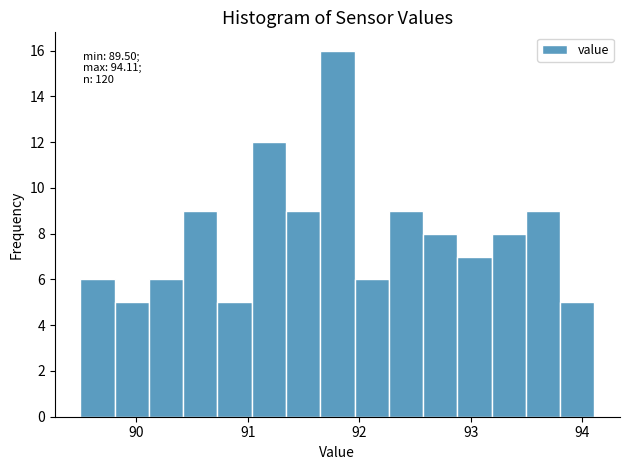

Read against the x-axis, roughly where is the centre of the tallest bar?

91.8